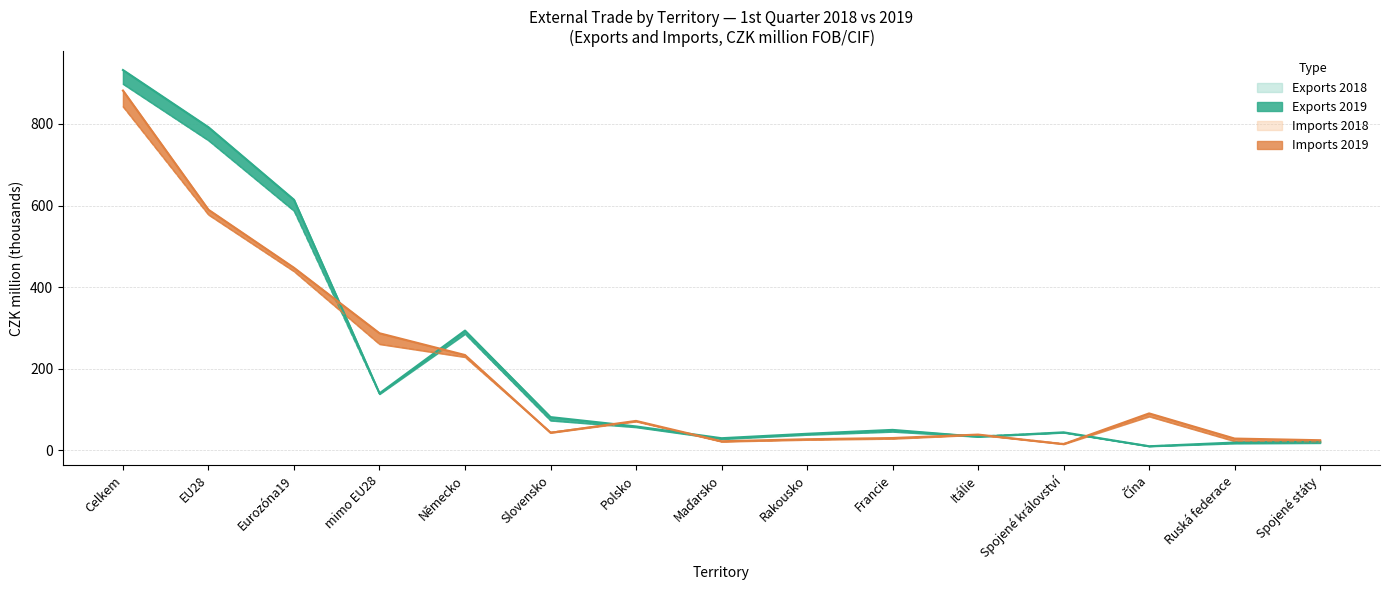

Which series ends up on top after the final intersection of Imports 2019 and Exports 2019?

Imports 2019